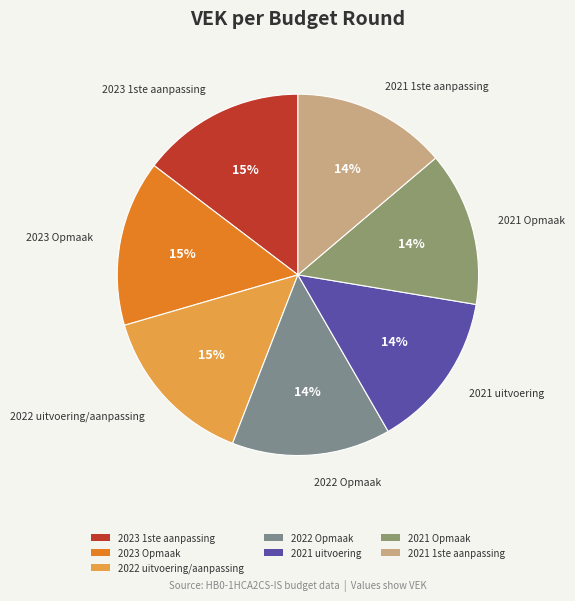

Between 2022 uitvoering/aanpassing and 2021 uitvoering, which is larger?

2022 uitvoering/aanpassing